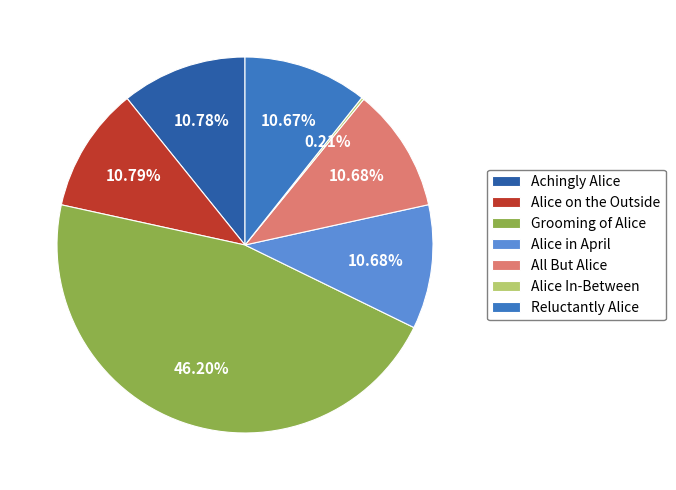

Does Alice in April represent more than half of the total?

No